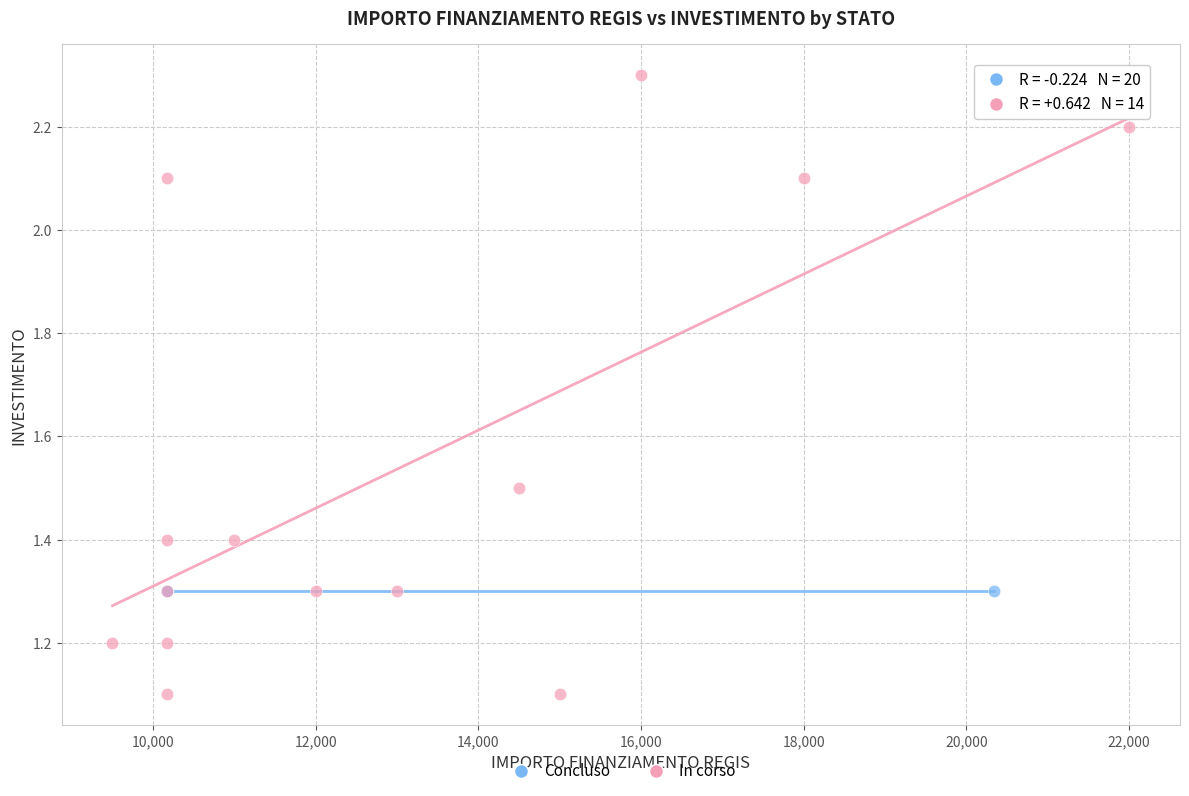

Which series contains the highest Y value?

In corso